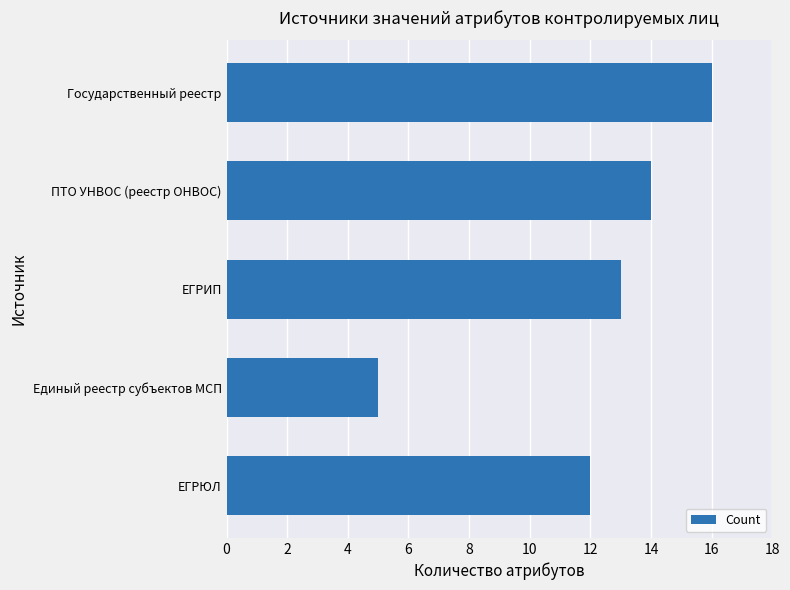

Between Государственный реестр and ПТО УНВОС (реестр ОНВОС), which is larger?

Государственный реестр